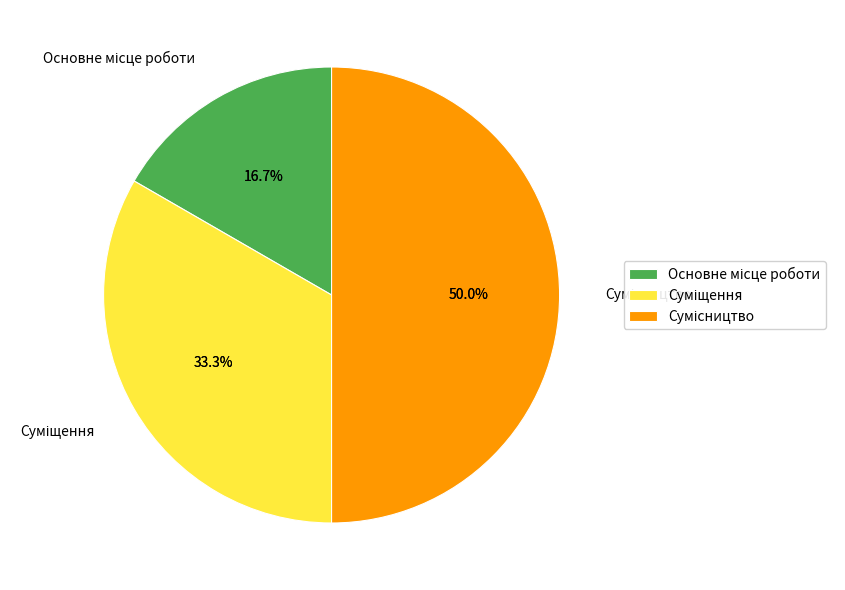

To the nearest percent, what is the difference between the Суміщення and Основне місце роботи slice percentages?

17%